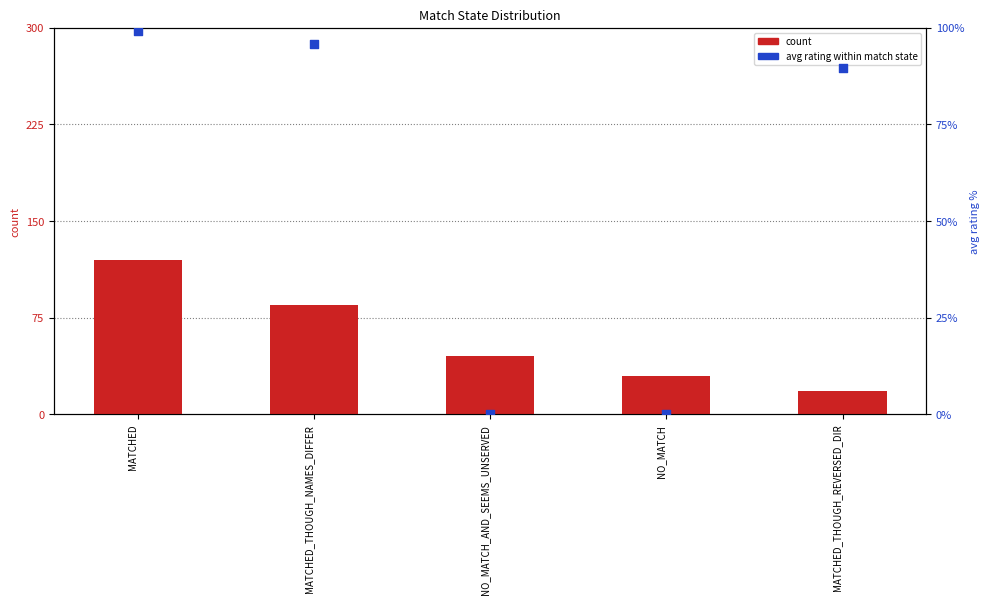

What is the total value across all series at MATCHED_THOUGH_NAMES_DIFFER?

180.8